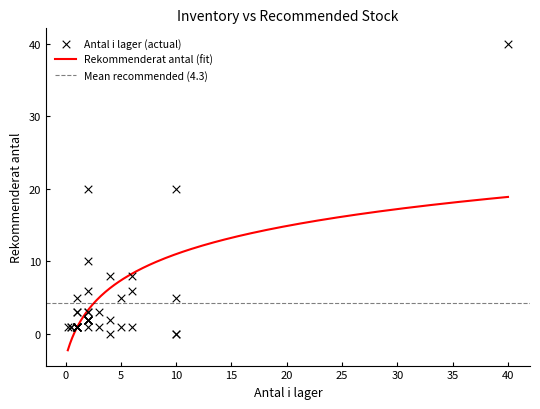

Which series reaches the maximum Y coordinate?

Antal i lager